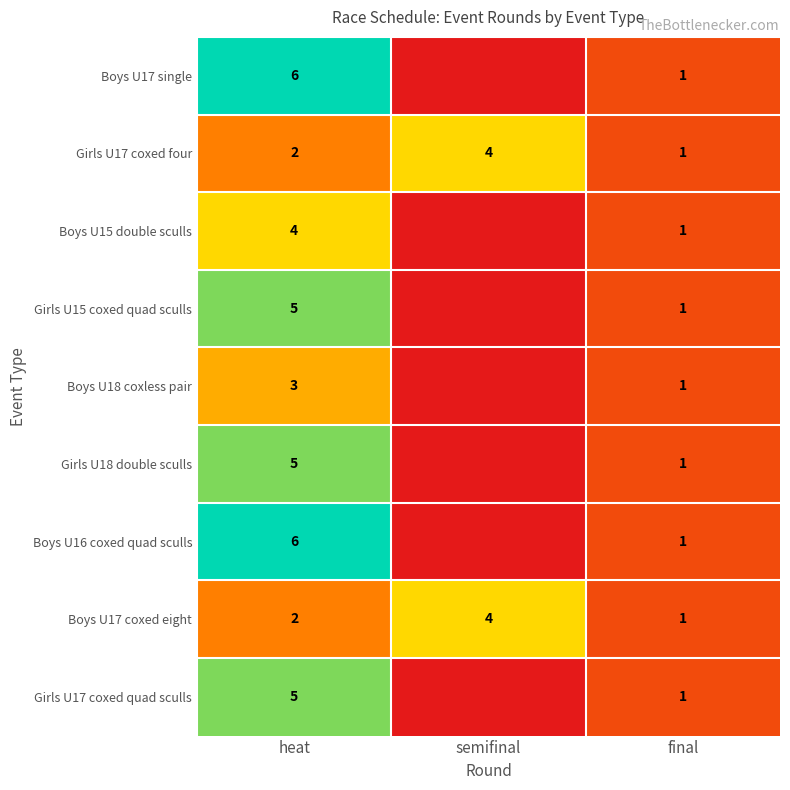

What is the sum of the Boys U15 double sculls values at heat and final?

5